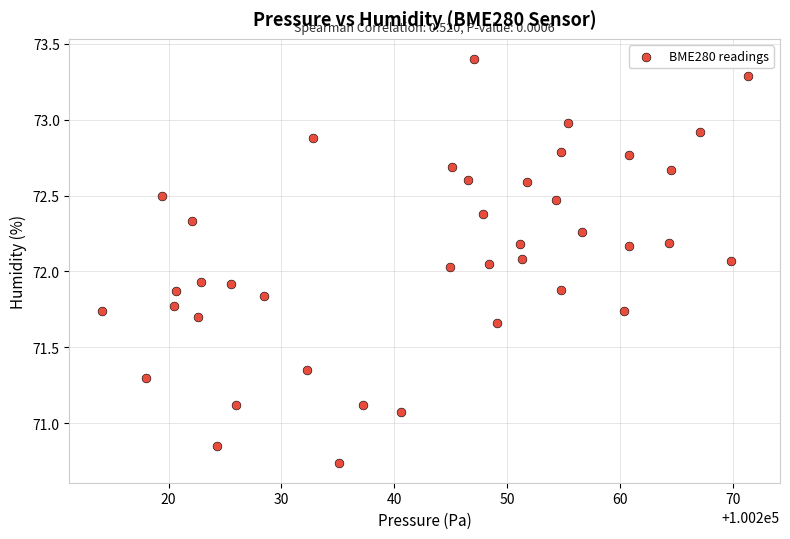

What is the range of Y values (max minus min)?

2.7